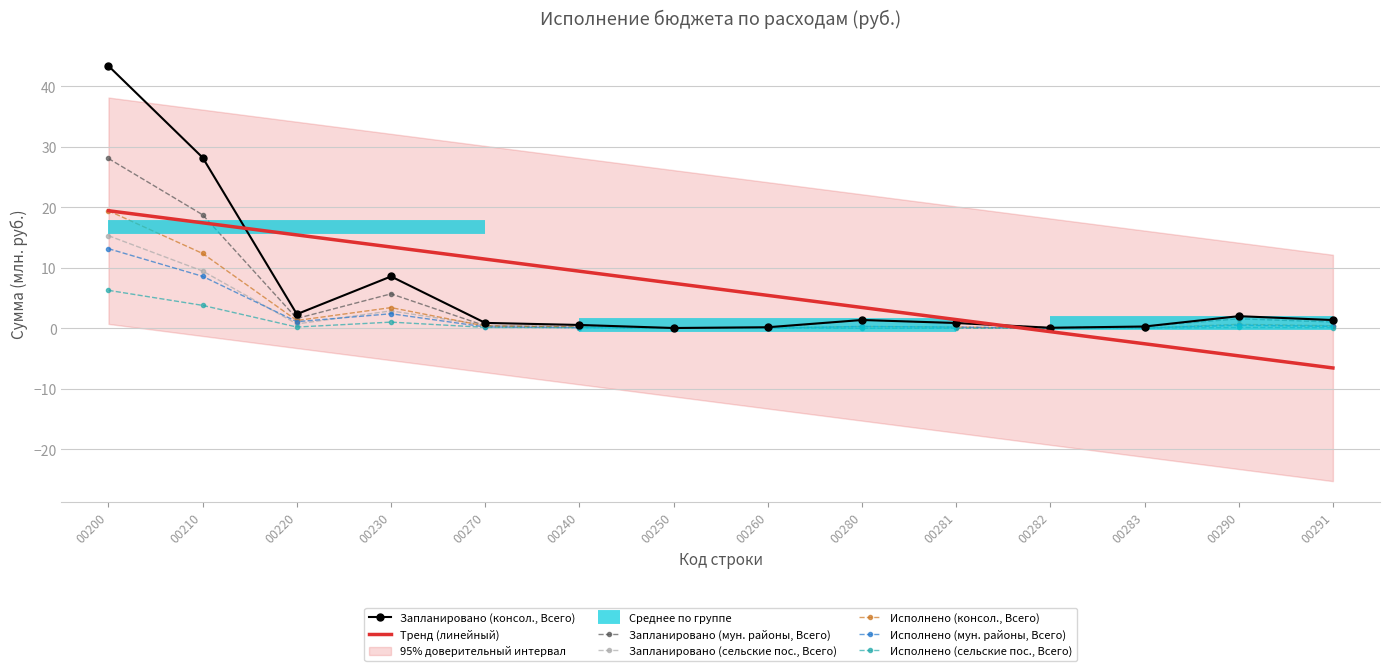

What is the highest value of the Запланировано (консол., Всего) series?

43.4